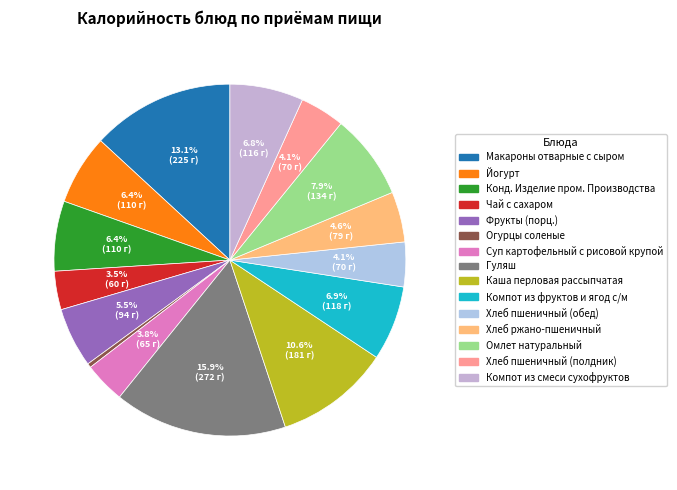

To the nearest percent, what is the difference between the largest and smallest slice percentages?

16%